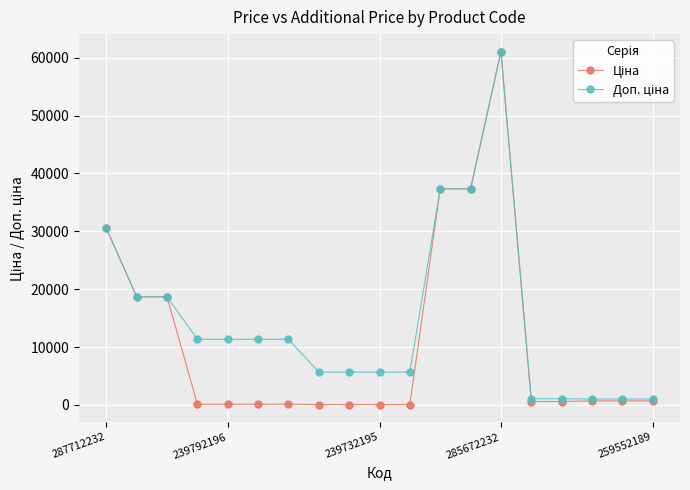

At how many categories does at least one series exceed 17591?

6